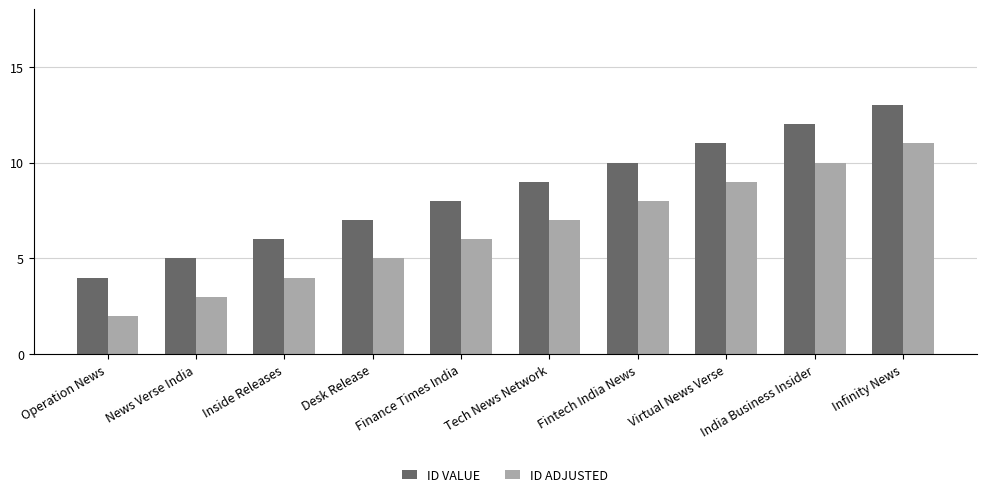

The ID ADJUSTED series shows 7 at Tech News Network. True or false?

True